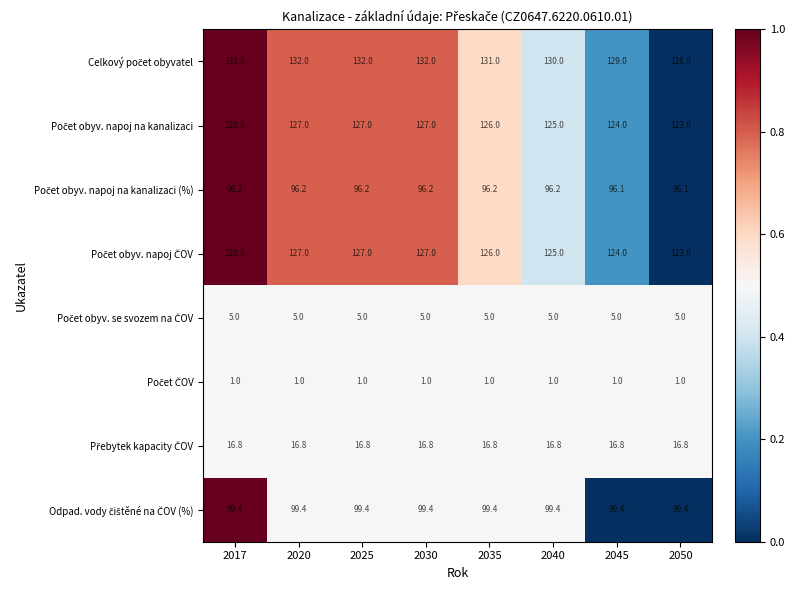

At how many categories does at least one series exceed 81?

8